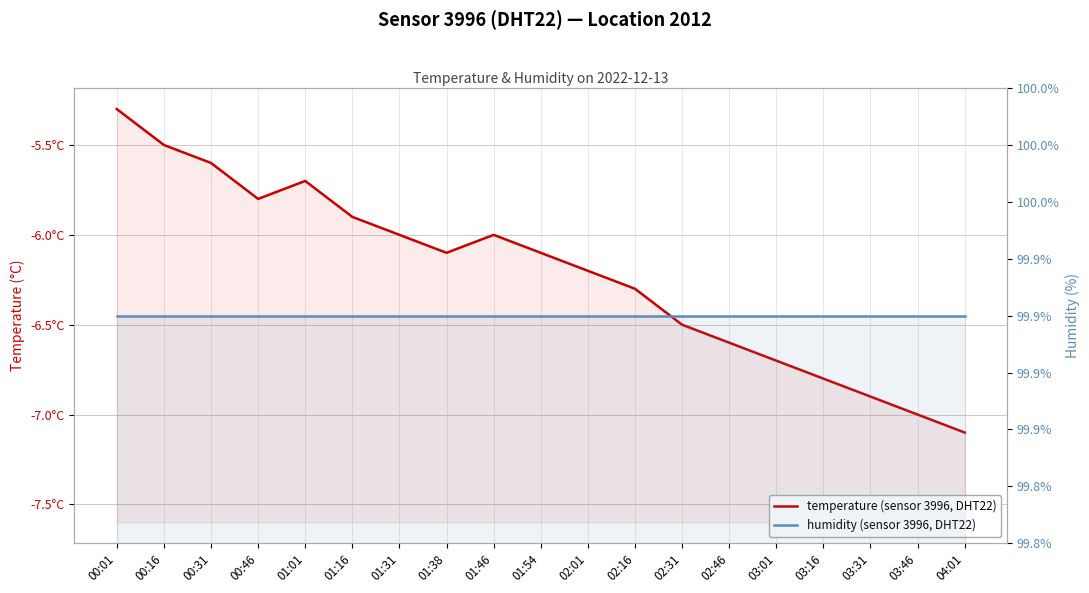

True or false: humidity and temperature cross at least once.

False